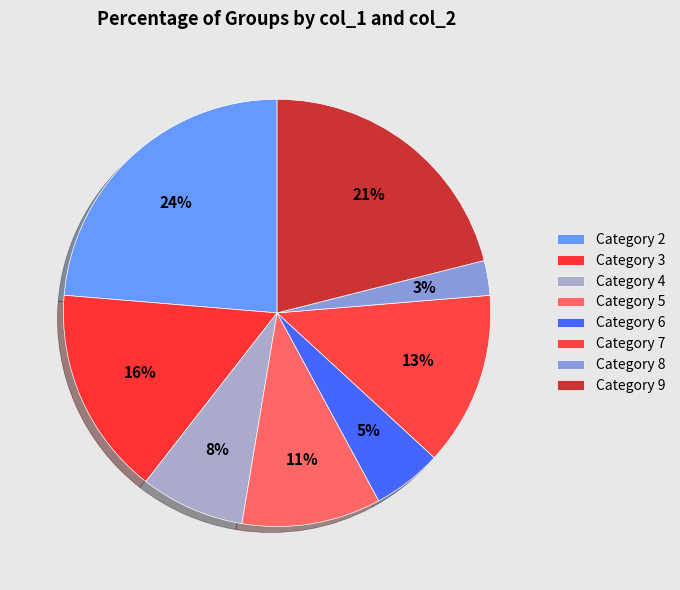

How many slices are in this pie chart?

8